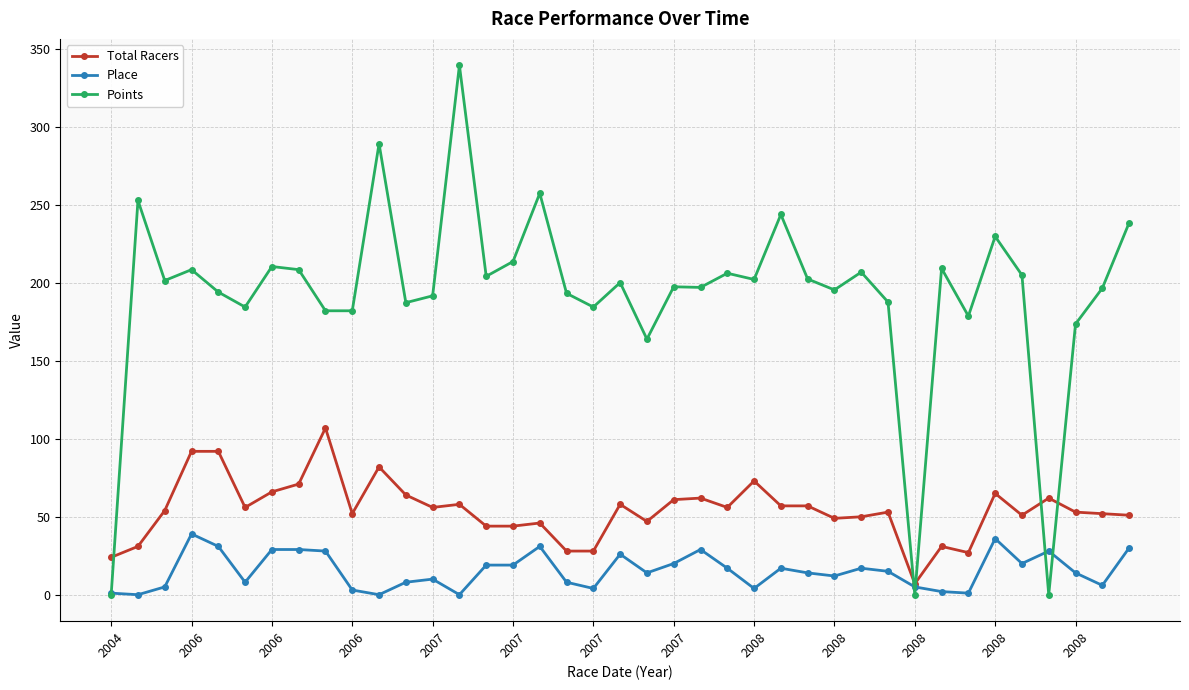

What is the maximum value shown in the chart?

339.7